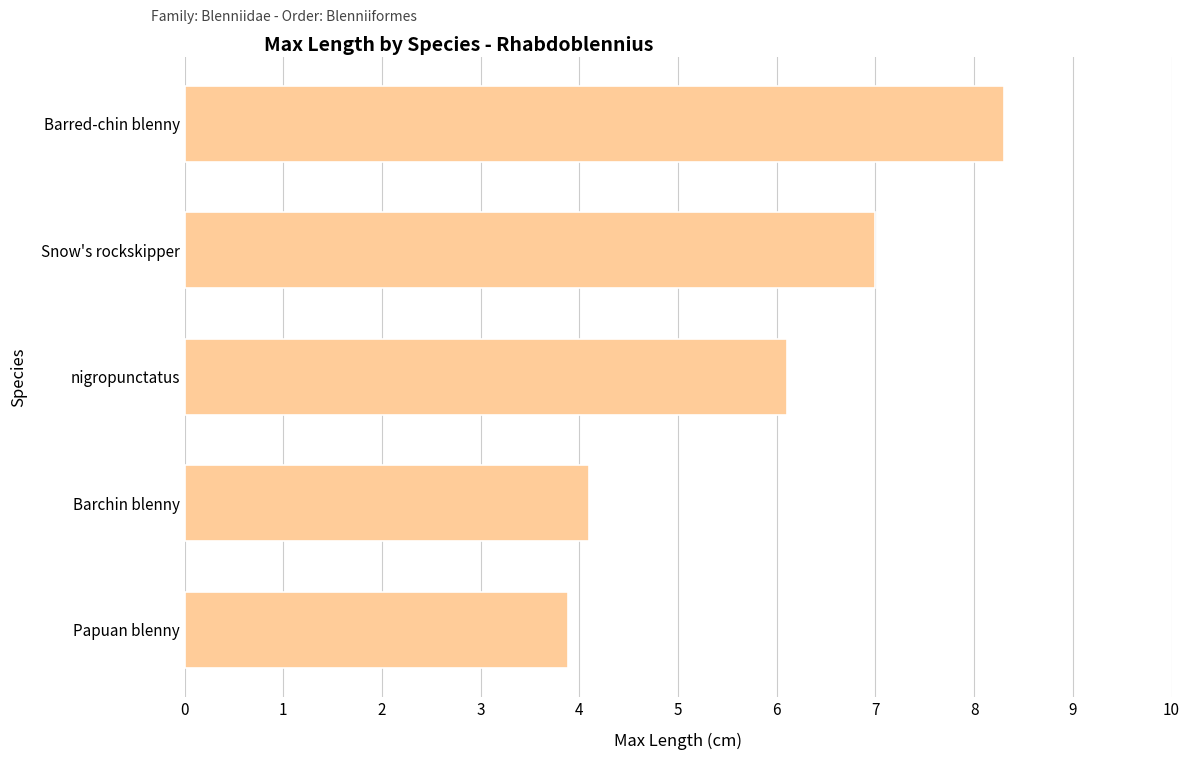

Reading bottom to top, transcribe all the data shown in this chart.

3.9	4.1	6.1	7.0	8.3